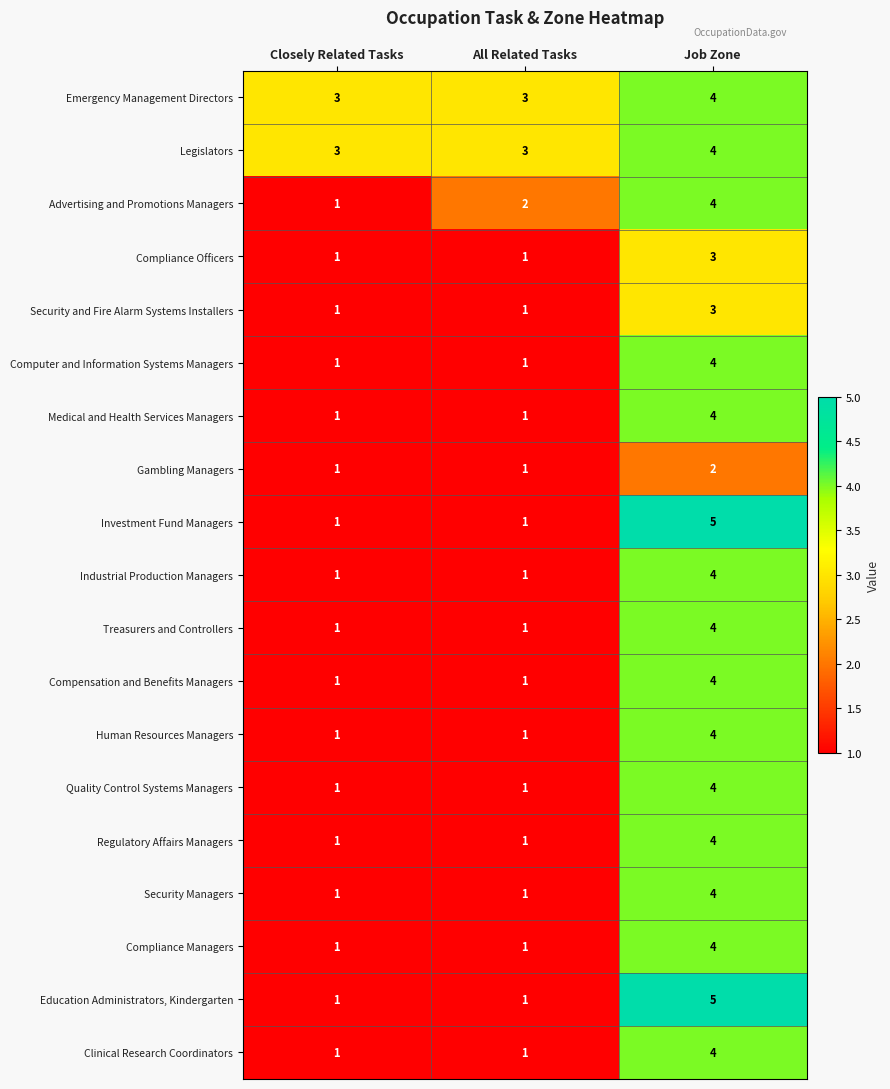

What is the difference between the maximum and minimum values in the Quality Control Systems Managers series?

3